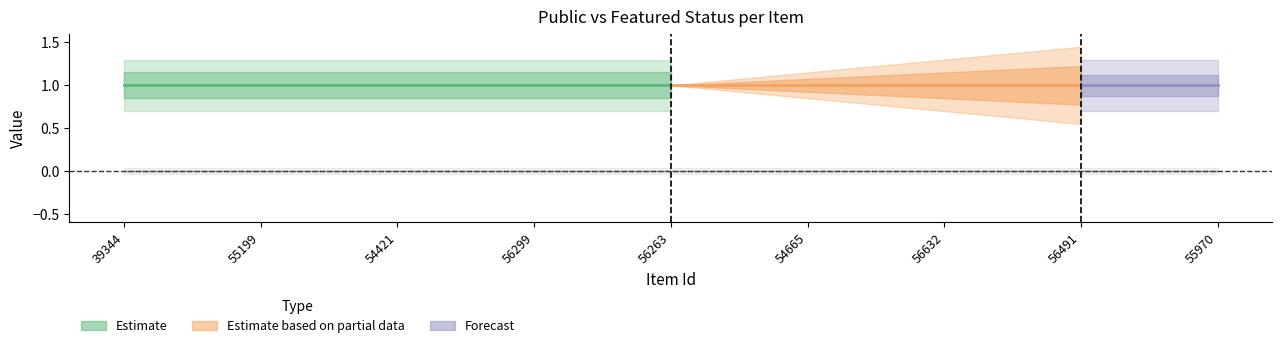

What position from the left is 54665?

6